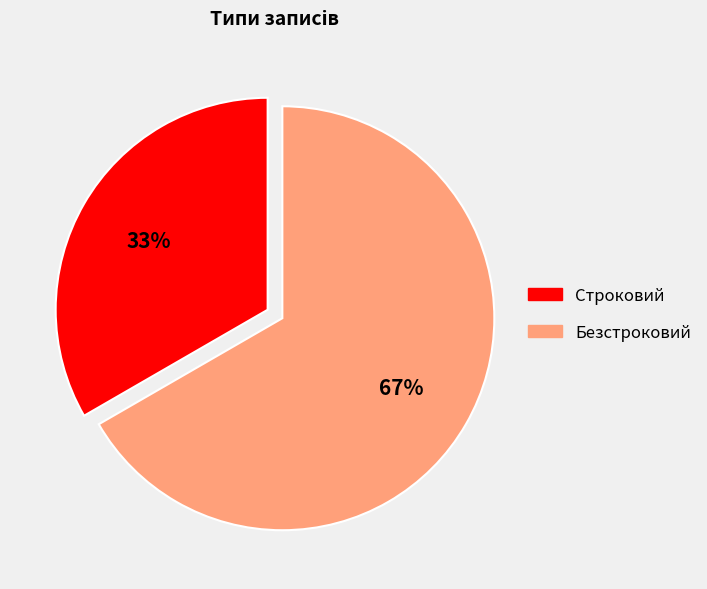

Which slice is the smallest?

Строковий